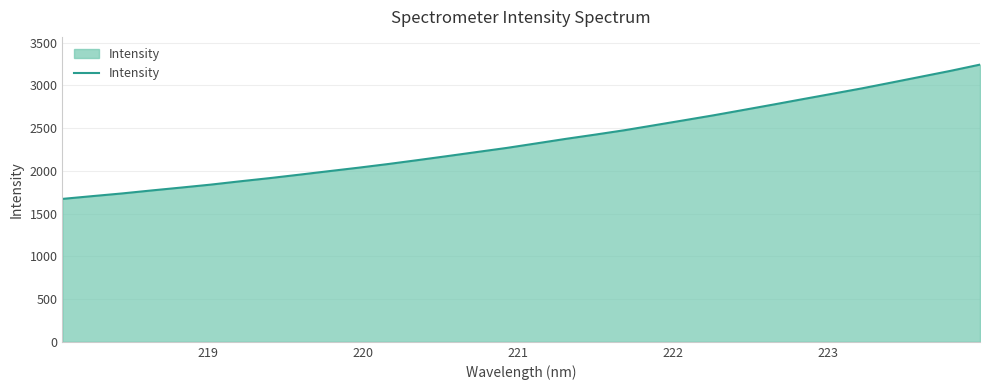

What is the difference between the maximum and minimum values?

1571.3